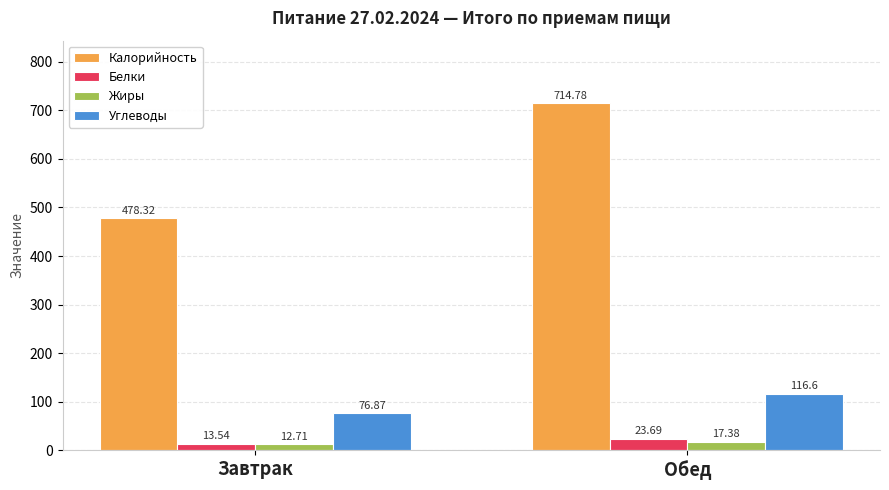

Rank the series at Завтрак from lowest to highest value.

Жиры, Белки, Углеводы, Калорийность